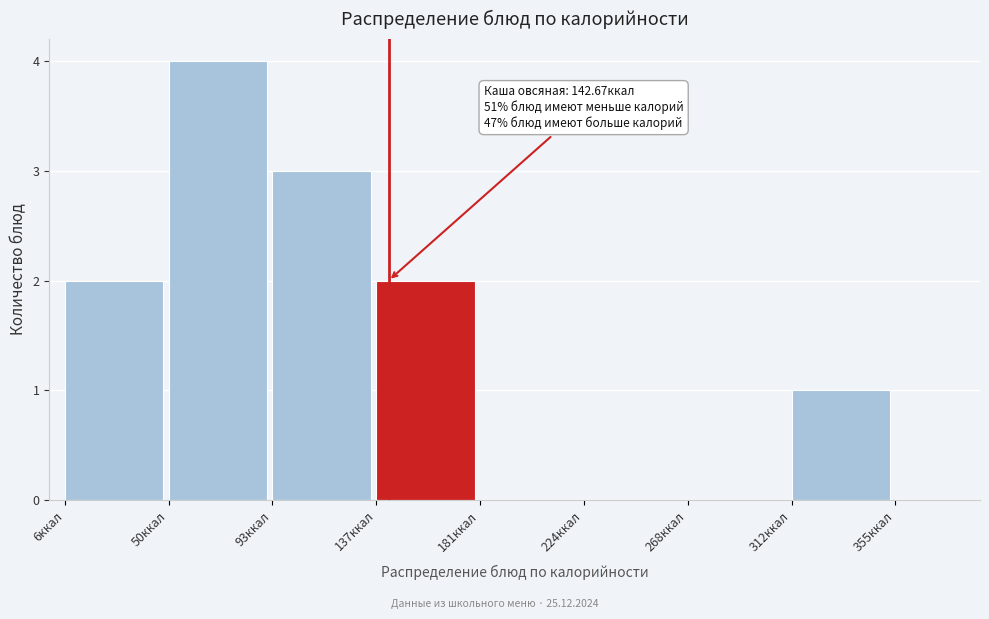

Which range on the x-axis has the tallest bar?

50 to 95